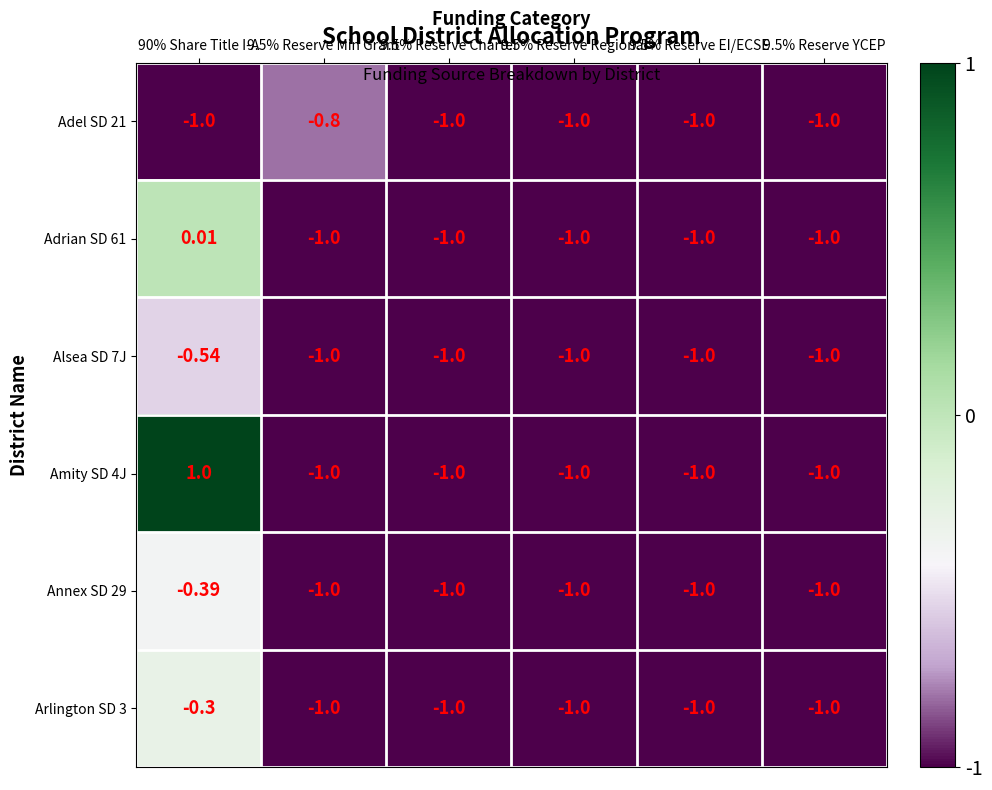

How many categories are shown in the chart?

6